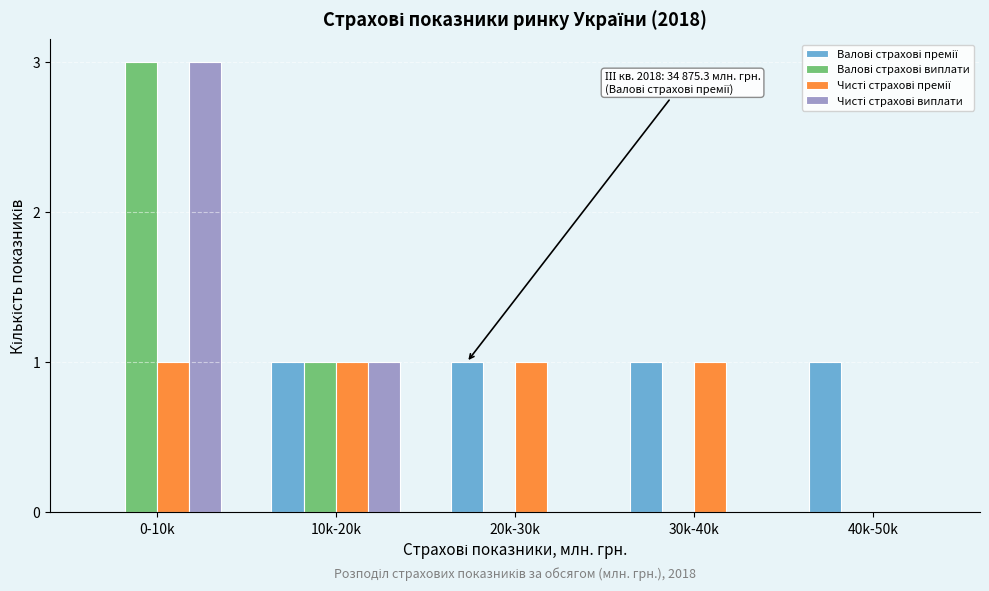

At which category is the sum across all series the highest?

0-10k